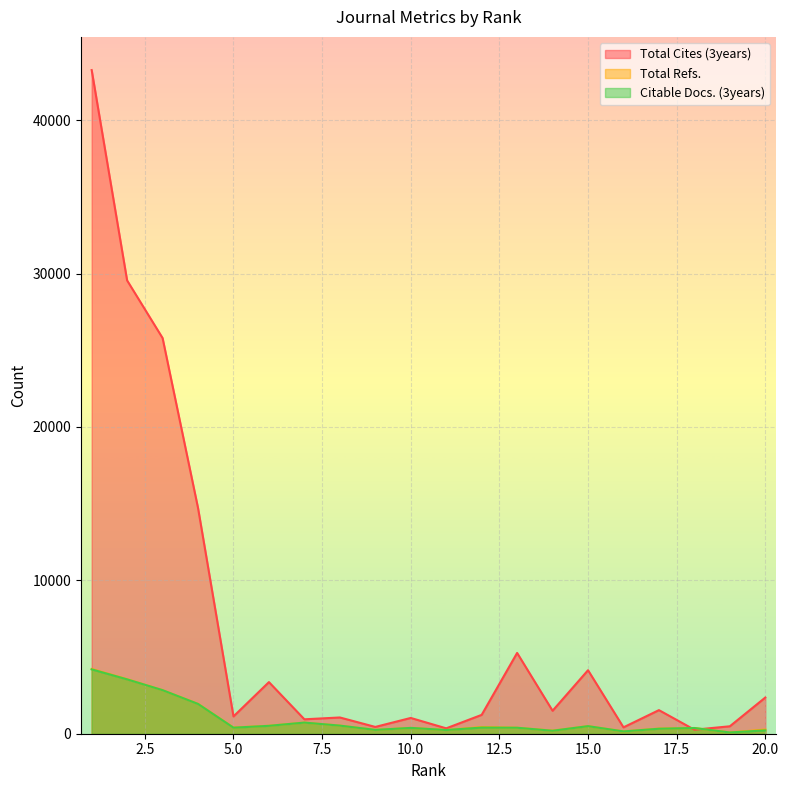

Where is Total Cites (3years) nearest to the value 21761?

3